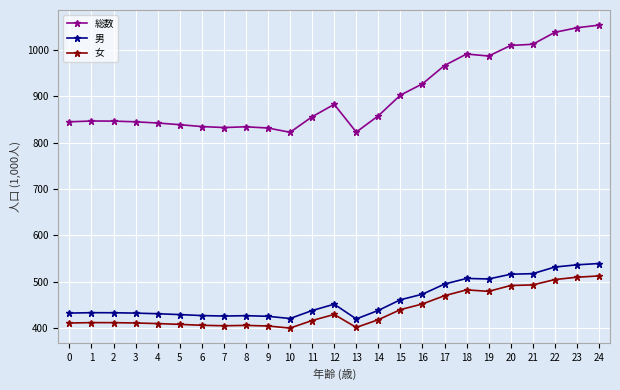

How many lines are shown in the chart?

3